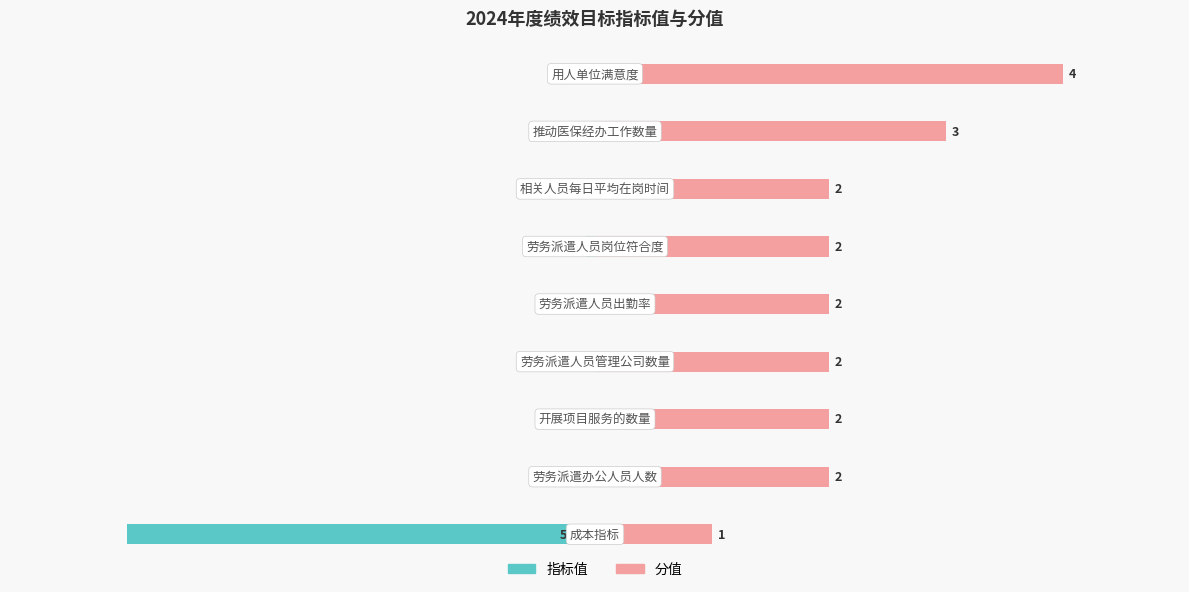

Between 7 and 8, which series saw the biggest shift?

分值